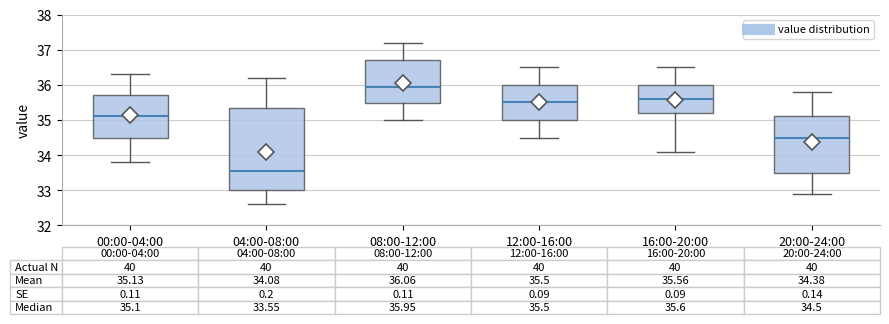

Which box has the highest median line?

08:00-12:00